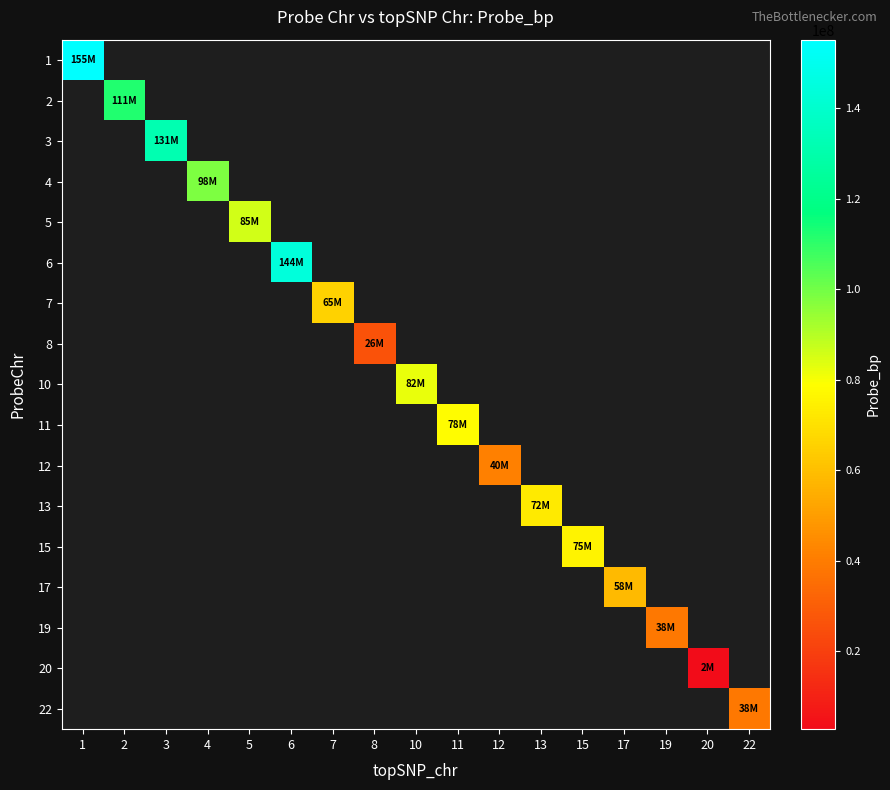

Which label corresponds to the largest value in the chart?

1